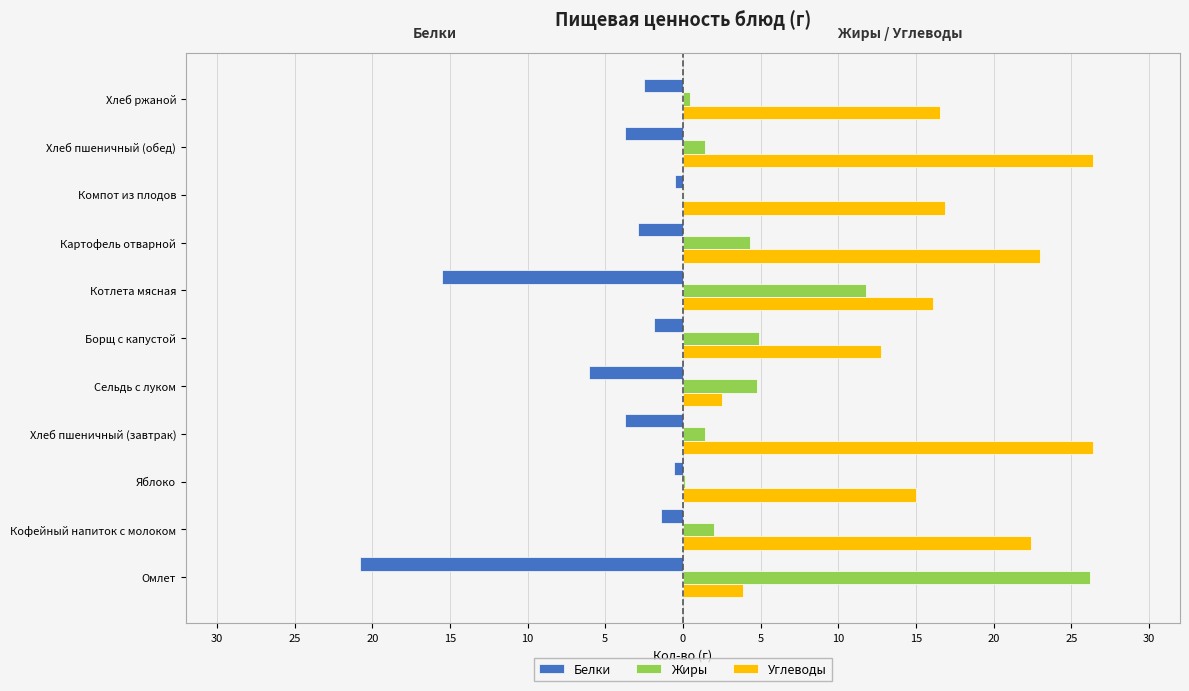

What is the smallest value displayed?

-20.8